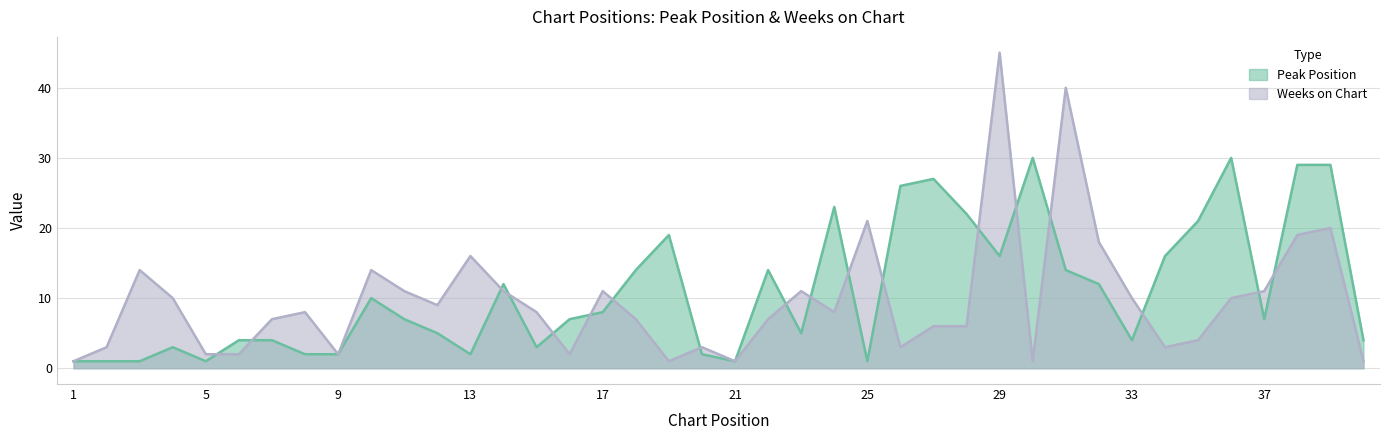

Between 36 and 33, which is larger?

36